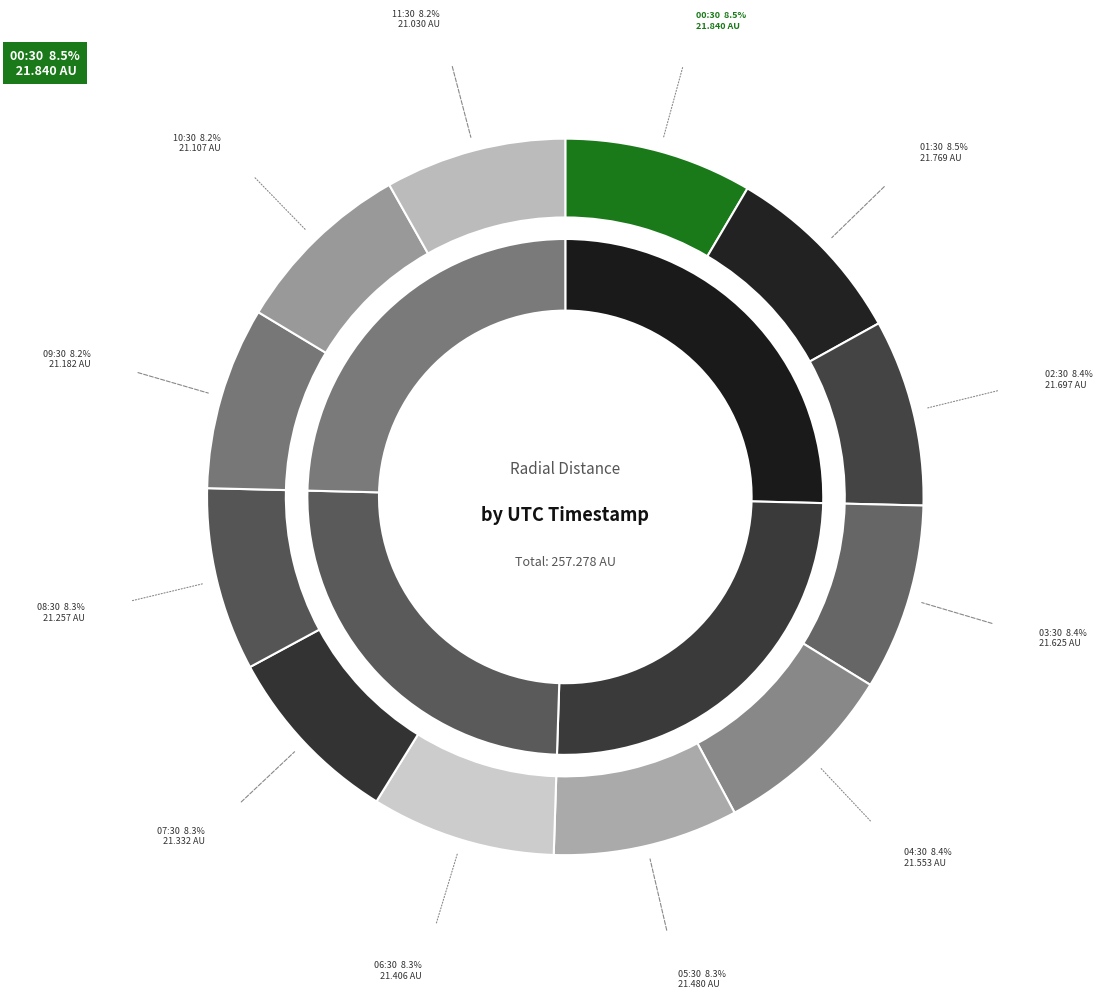

Count the number of slices in the pie.

12